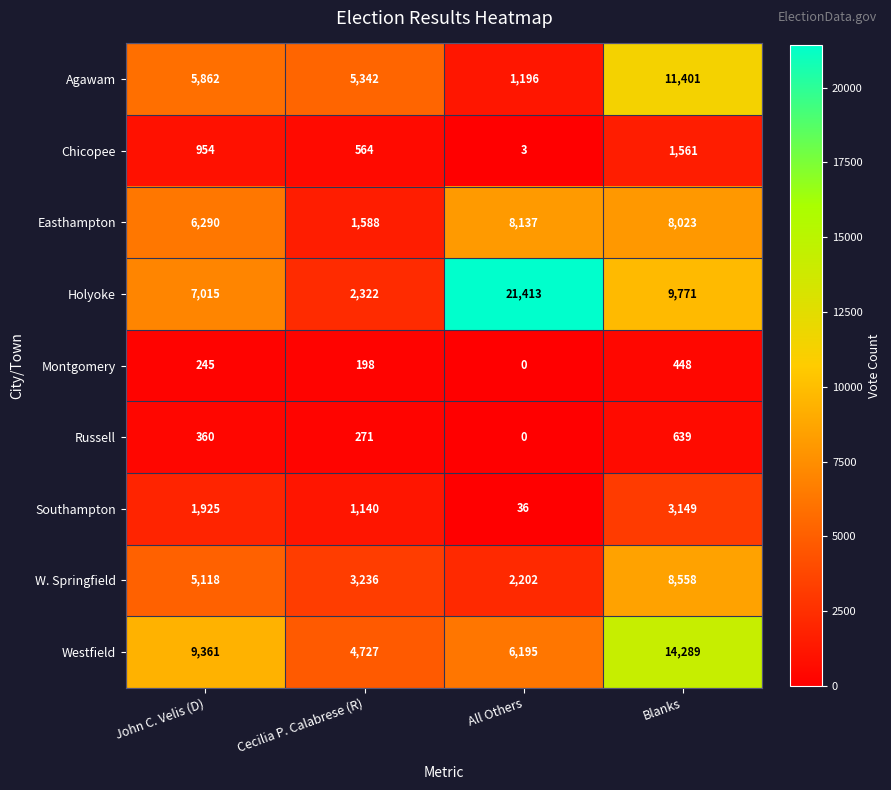

Which series changed the most between John C. Velis (D) and Blanks?

Agawam